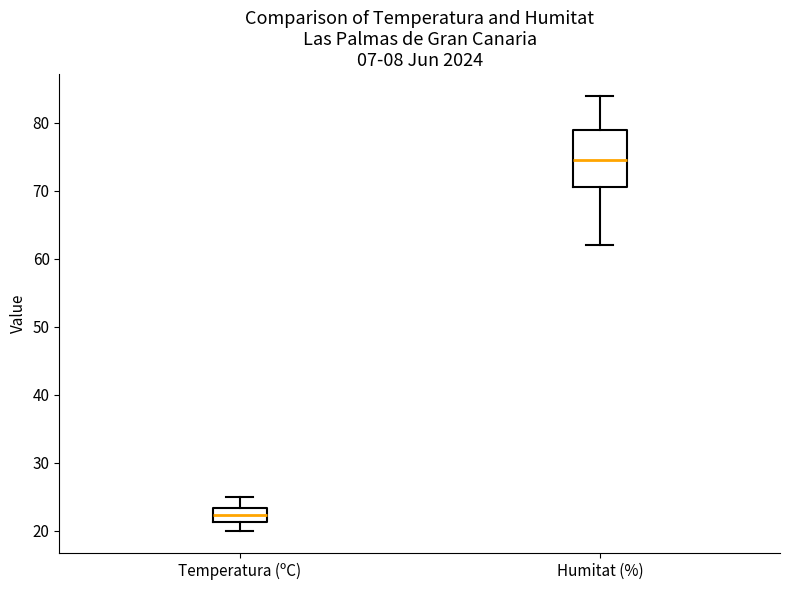

Which box's median line is the highest?

Humitat (%)